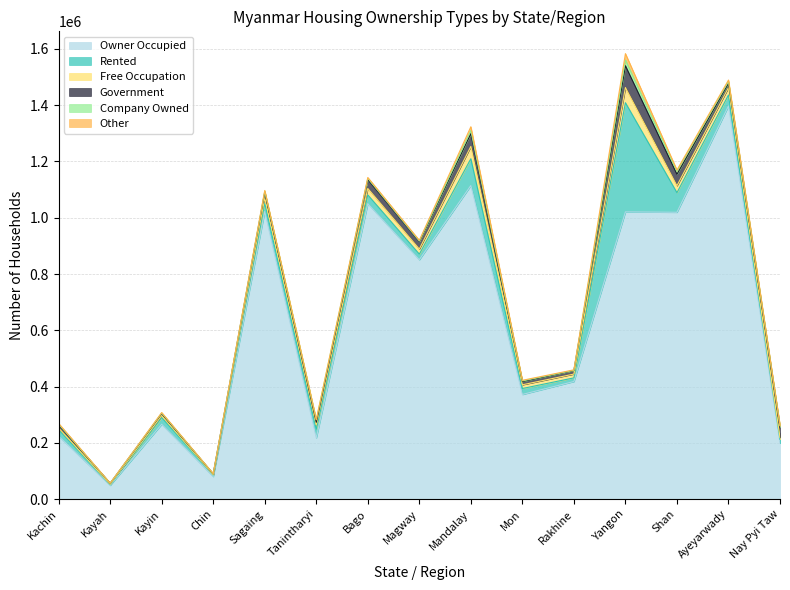

True or false: ownshp_com and ownshp_free cross at least once.

False